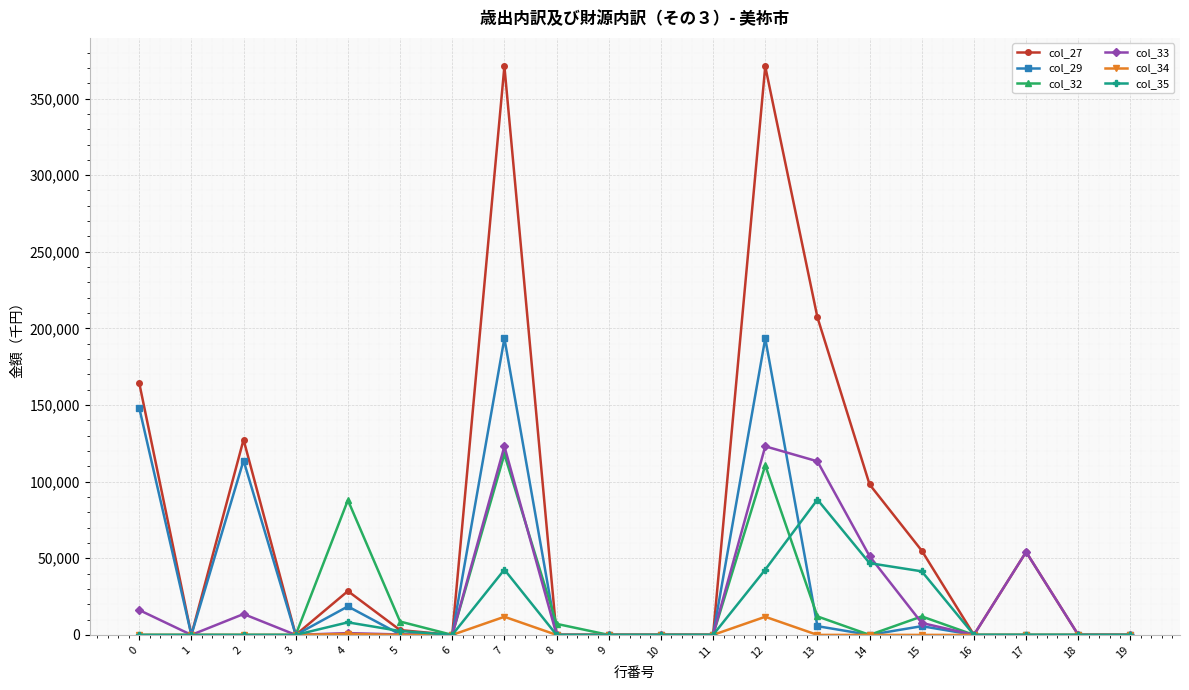

Which series has the largest total across all categories?

col_27